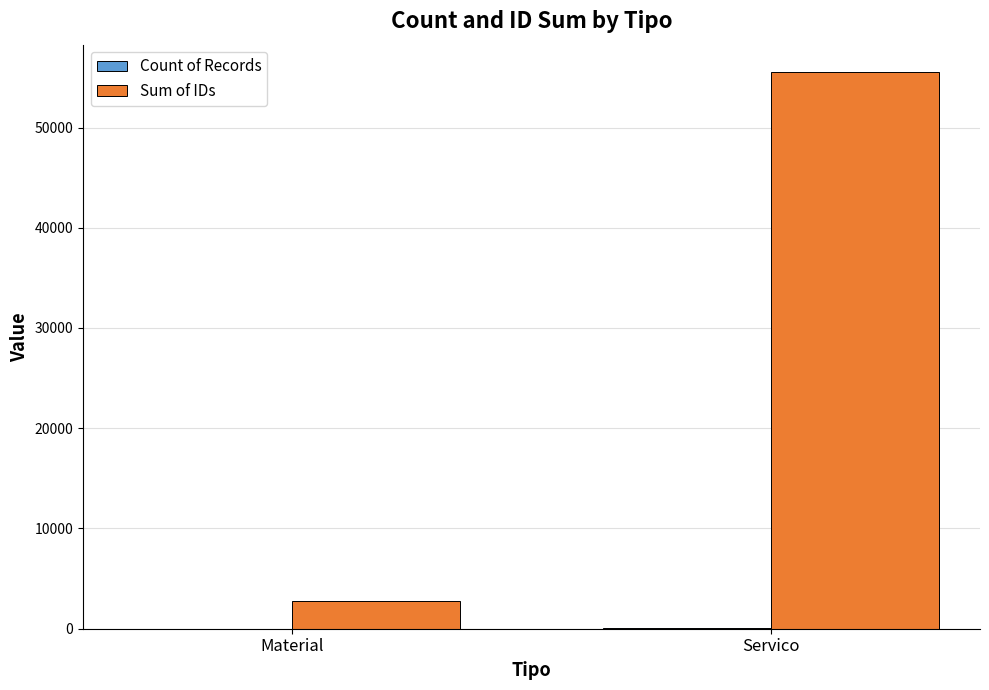

Which series has the largest total across all categories?

Sum of IDs